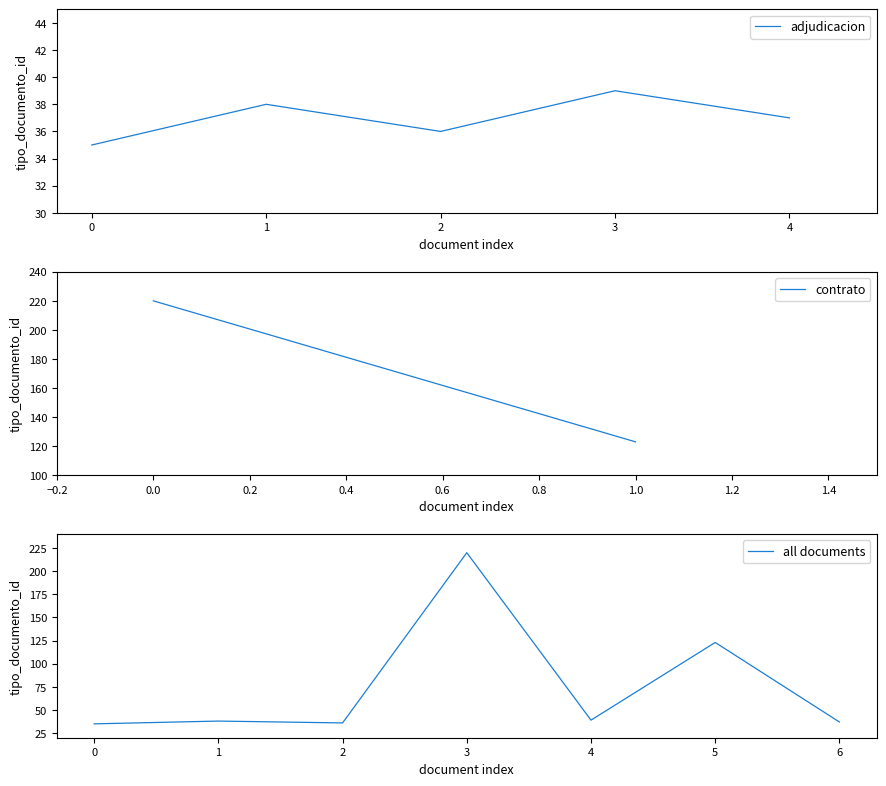

How many values are between 36 and 38?

3